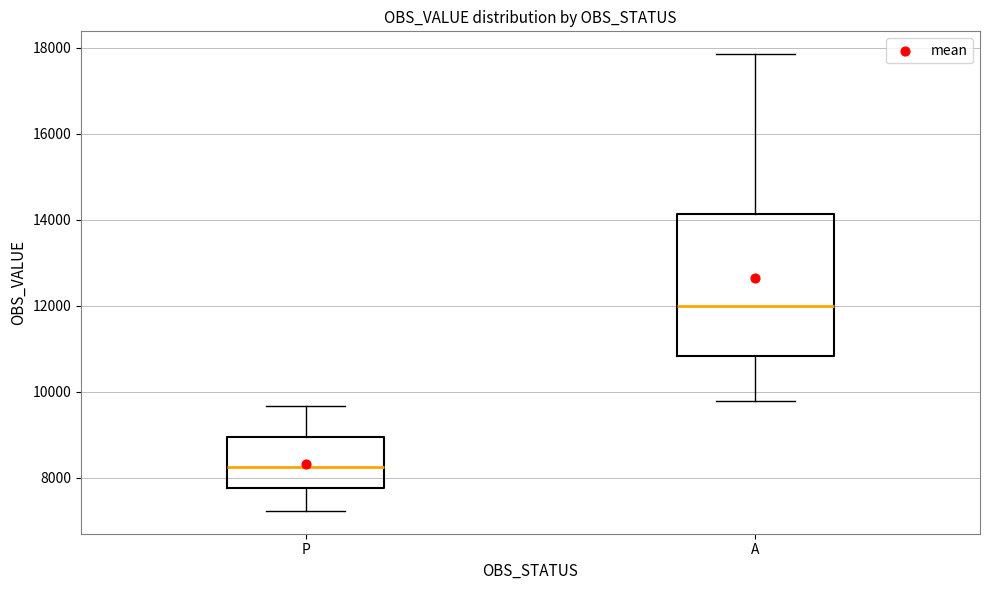

Which box has the lowest median line?

P